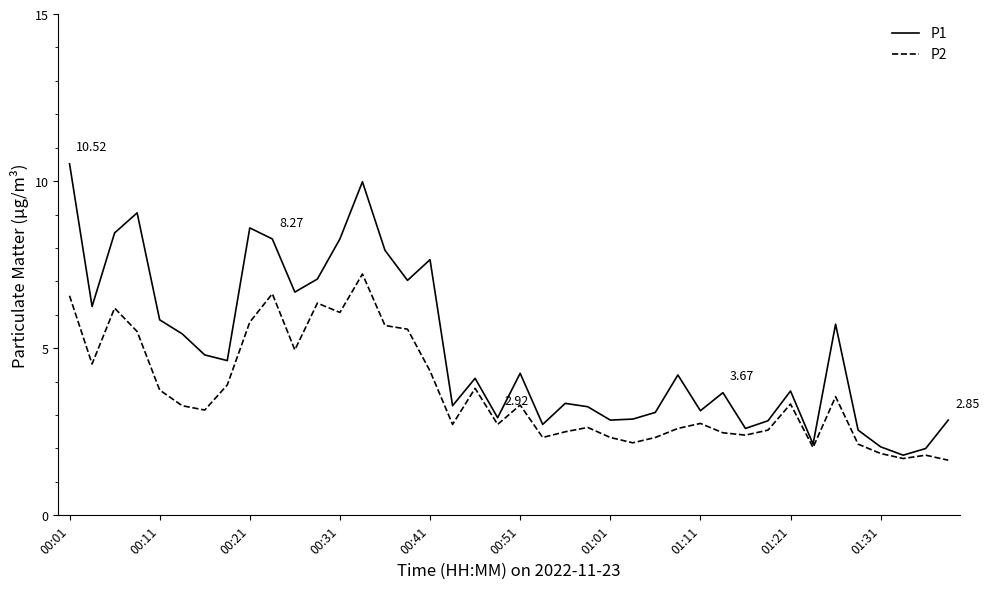

Which series has the widest spread of values?

P1